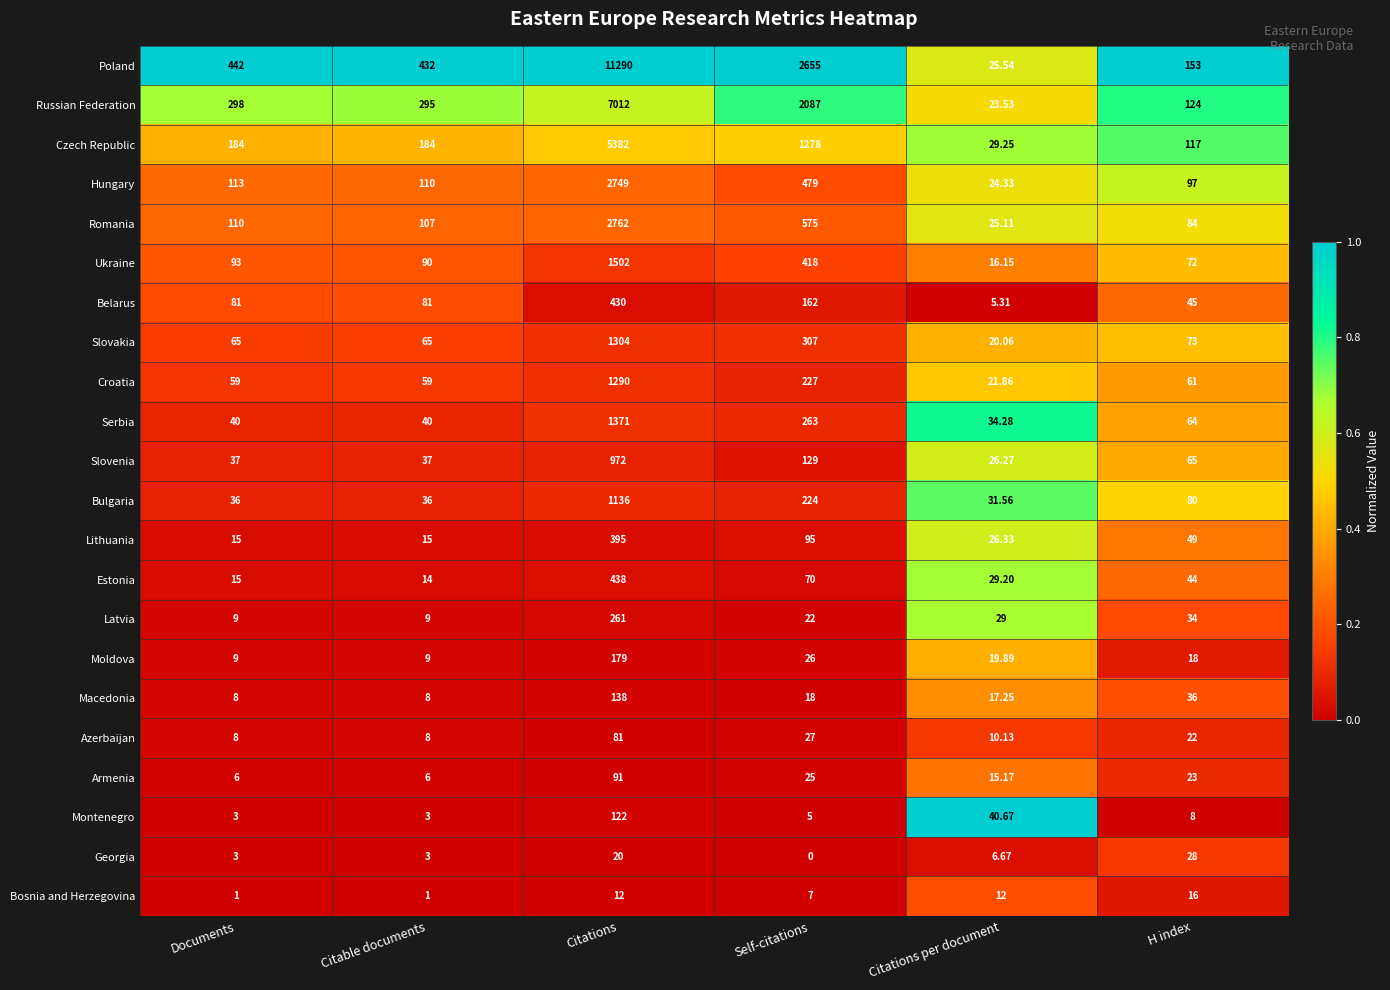

Which series changed the most between Citations and Self-citations?

Poland